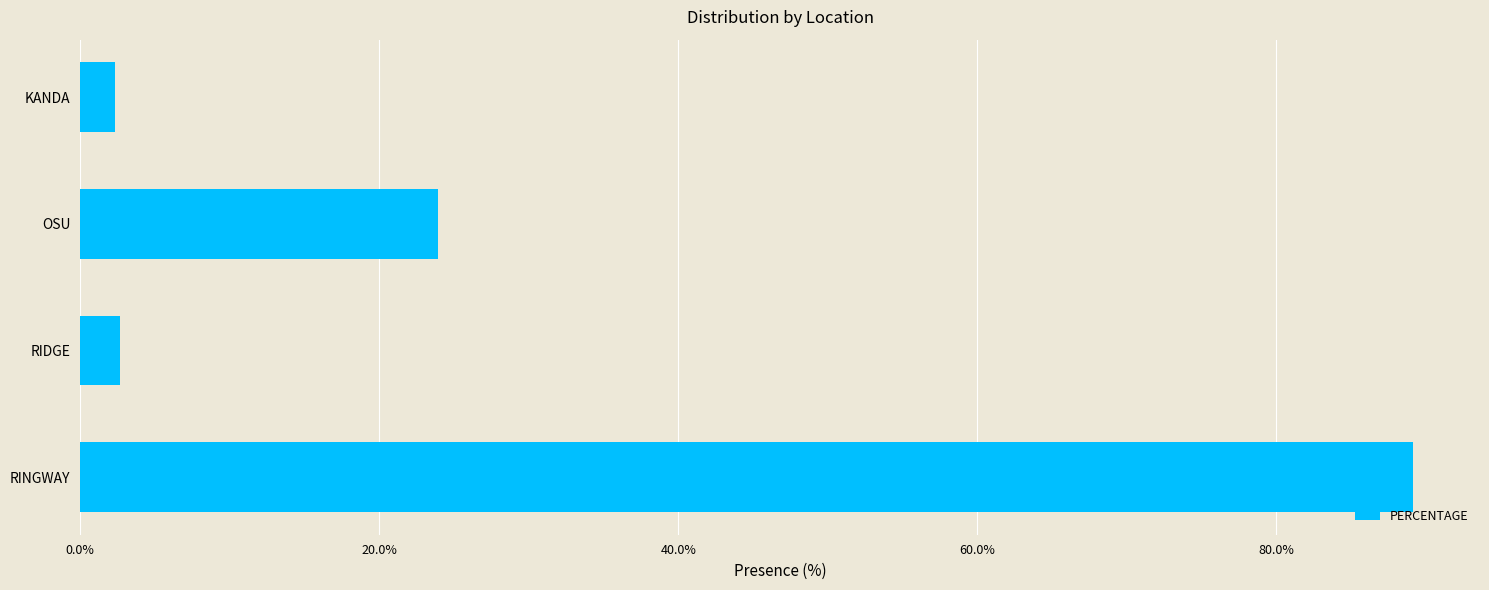

What is the label of the 2nd bar from the top?

OSU